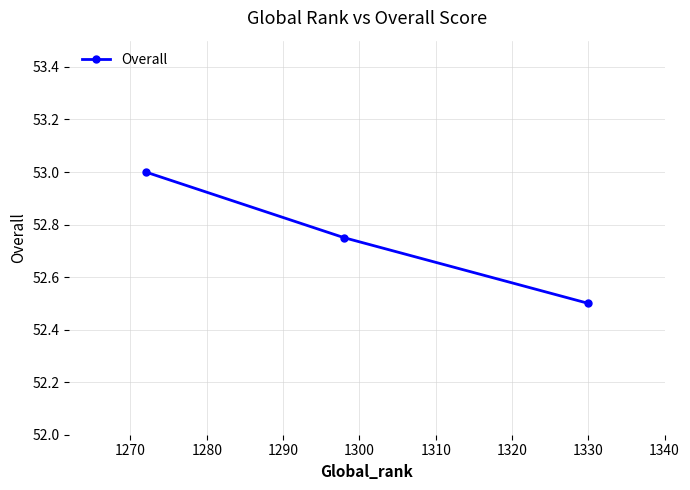

What is the value of the 2nd point from the left?

52.8